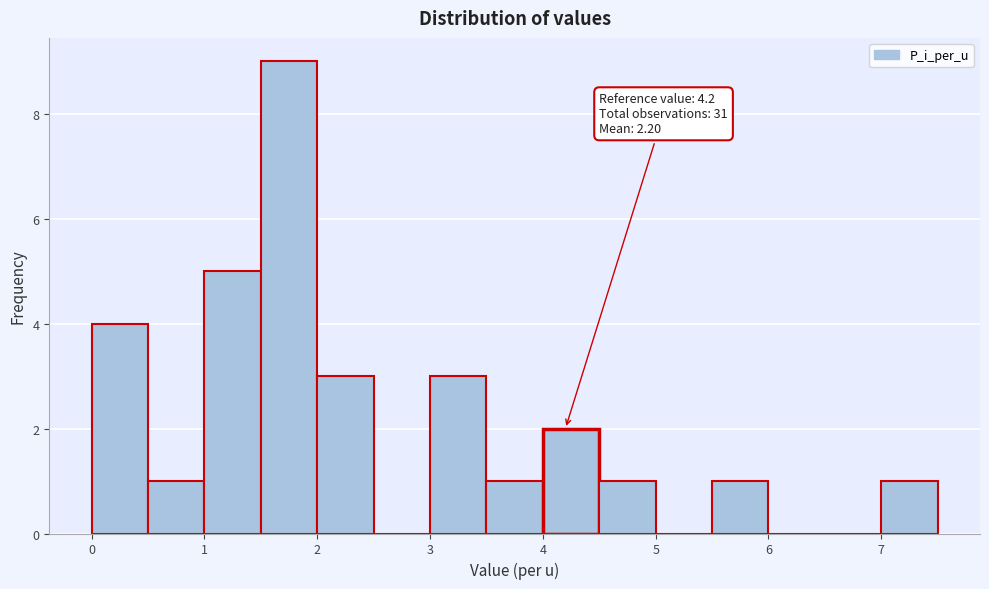

Over which range of the x-axis is the bar tallest?

1.5 to 2.0